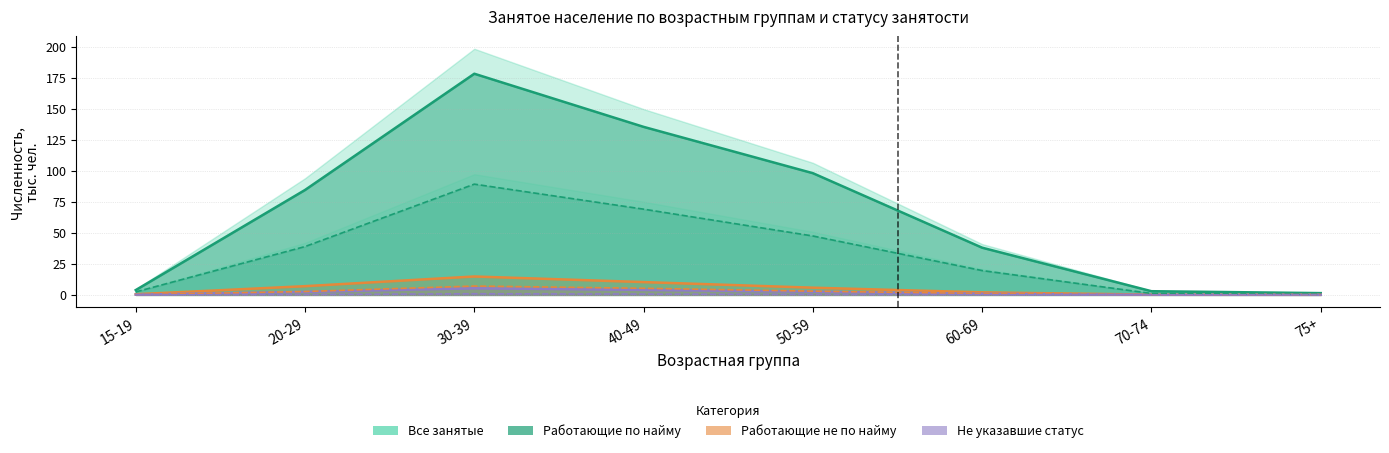

At which label is Работающие по найму (Наб. Челны) closest to 3?

50-59